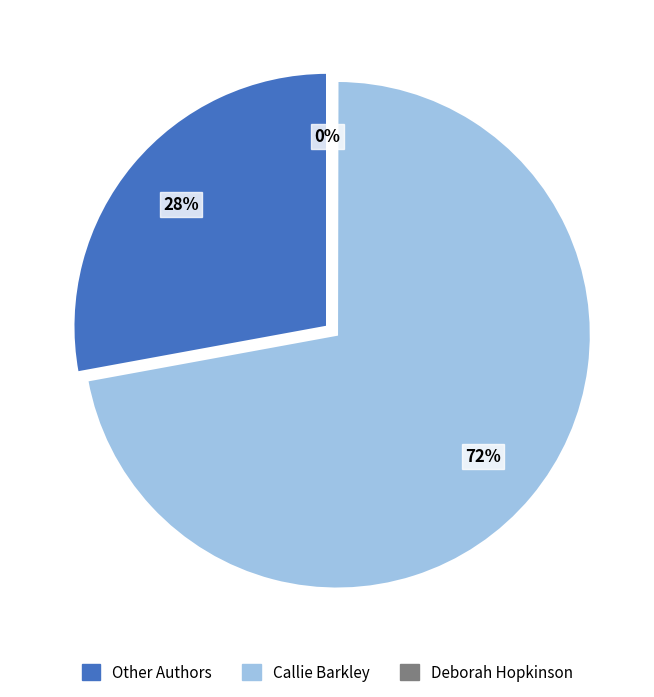

True or false: Callie Barkley accounts for 67% of the total.

False